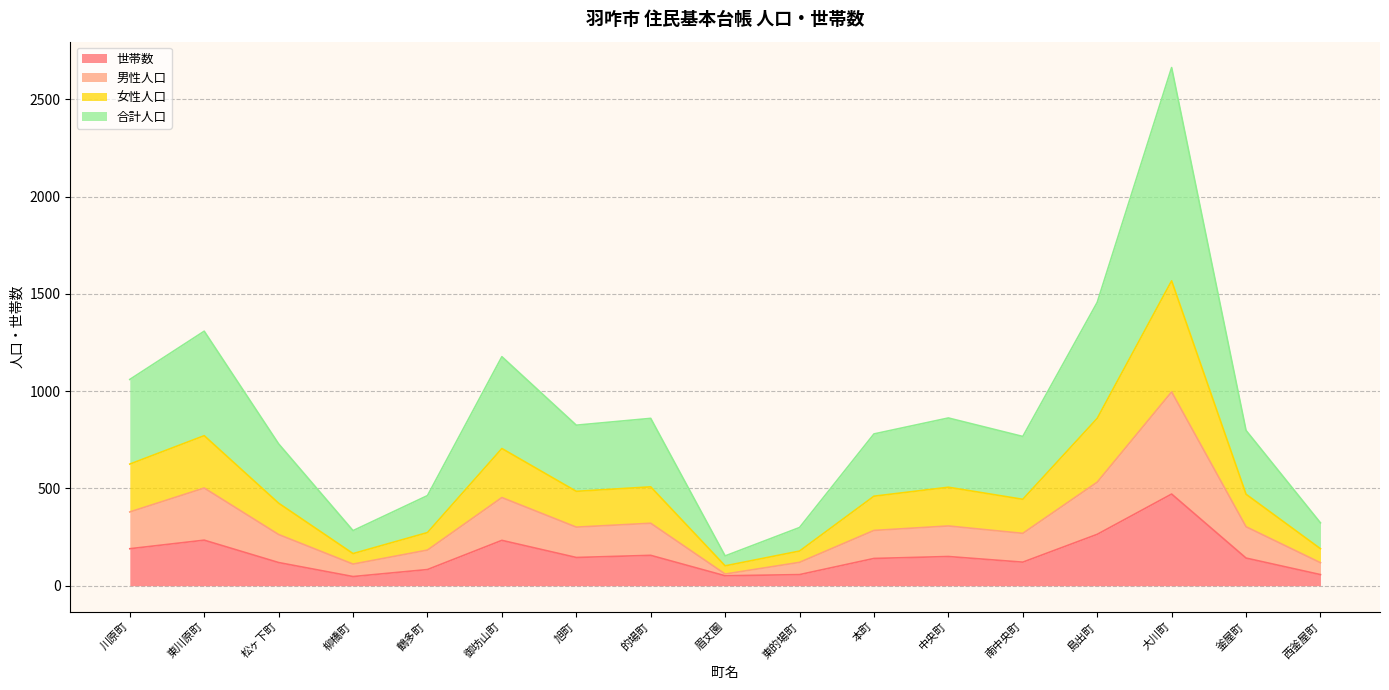

True or false: 世帯数 and 男性人口 intersect in this chart.

False